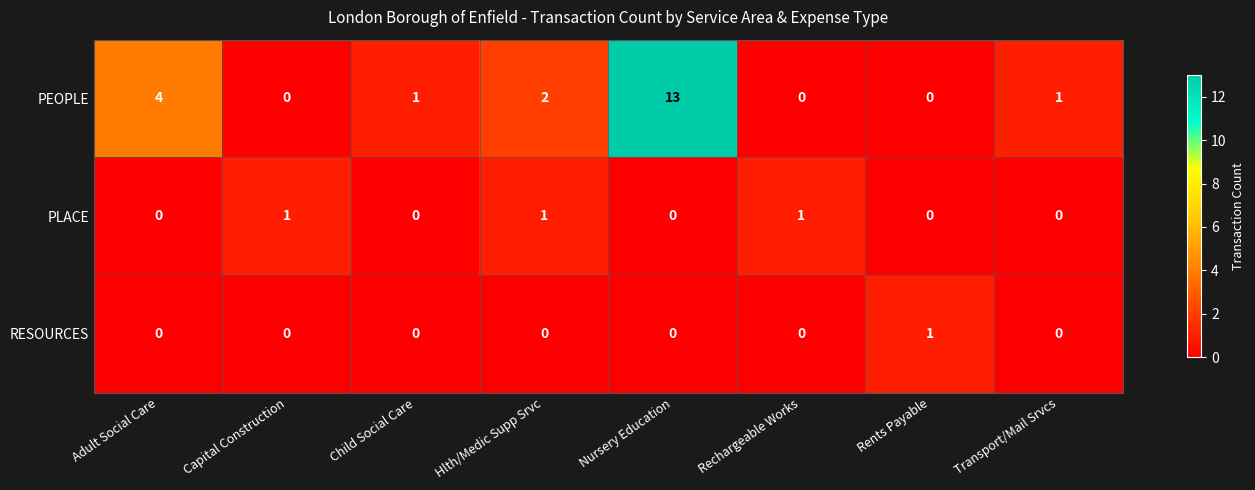

How many RESOURCES values are between 0 and 1?

8